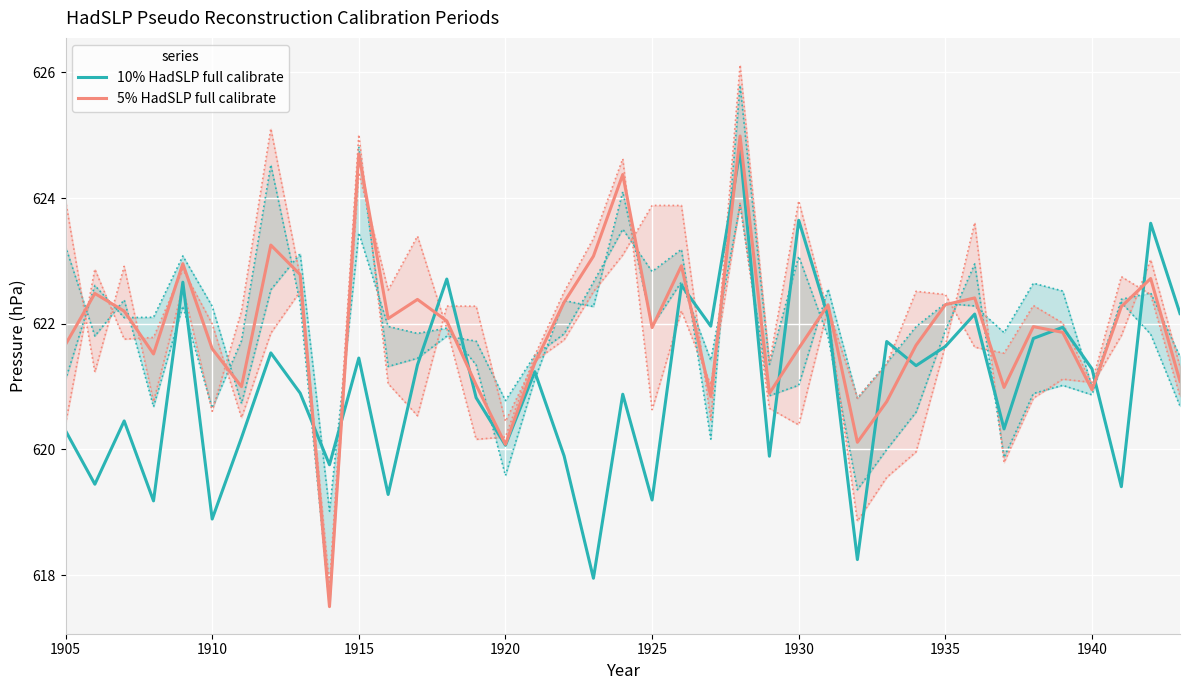

Which series has the largest total across all categories?

5% HadSLP full calibrate